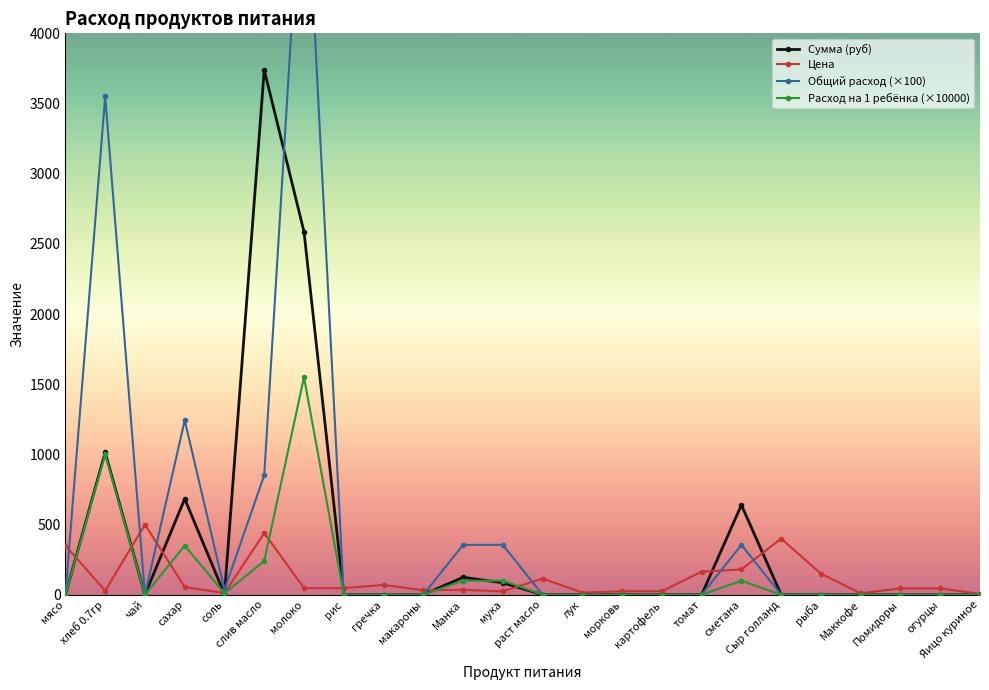

Where is Общий расход (×100) nearest to the value 2751?

хлеб 0.7гр